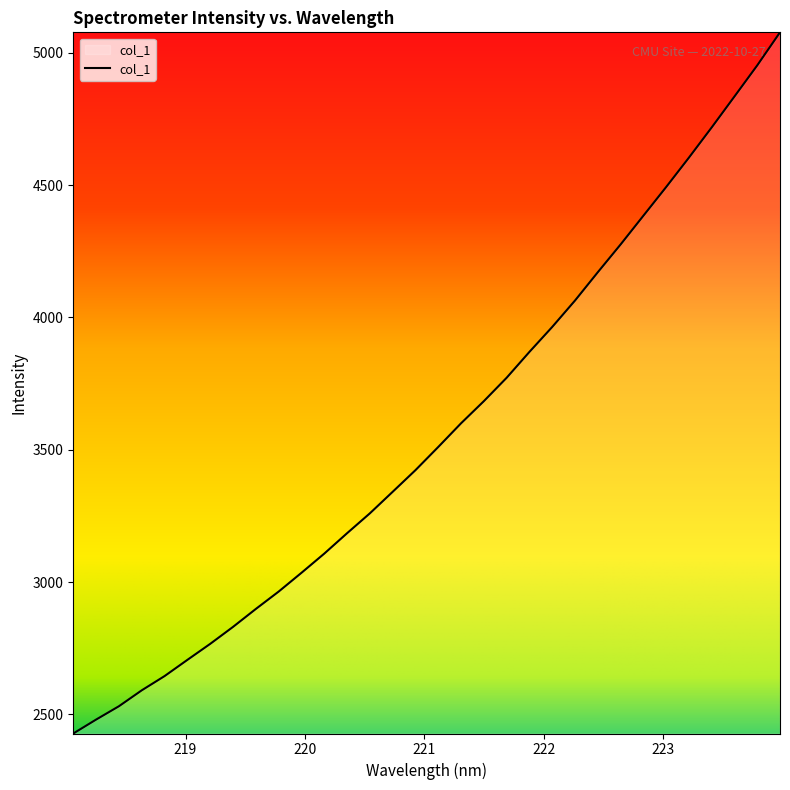

What is the maximum value shown in the chart?

5077.6